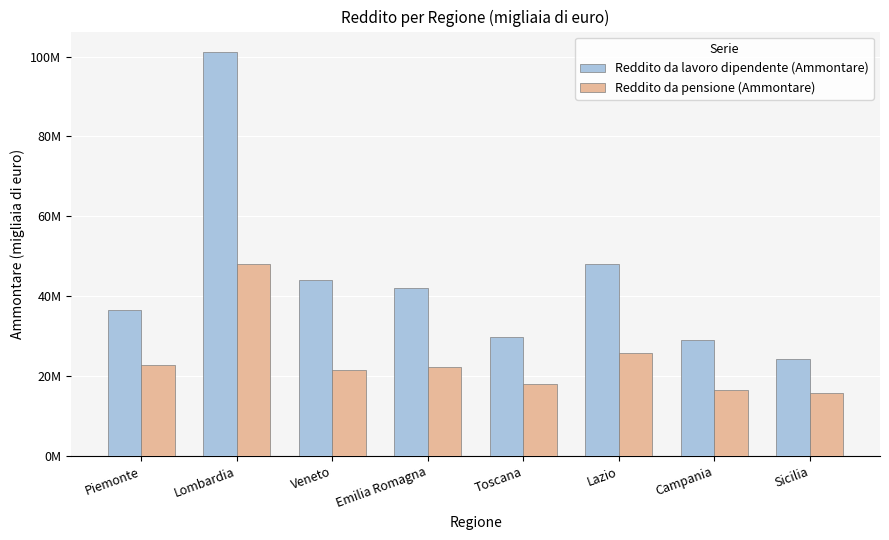

Between Lombardia and Veneto, which series saw the biggest shift?

Reddito da lavoro dipendente (Ammontare)